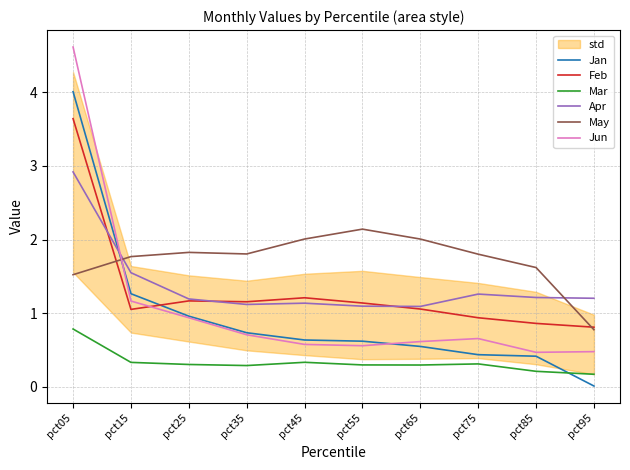

At pct55, list the series in order from smallest to largest.

Mar, Jun, Jan, Apr, Feb, May